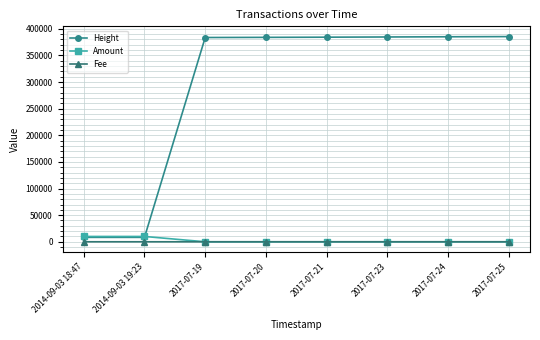

Count the number of data series in this chart.

3